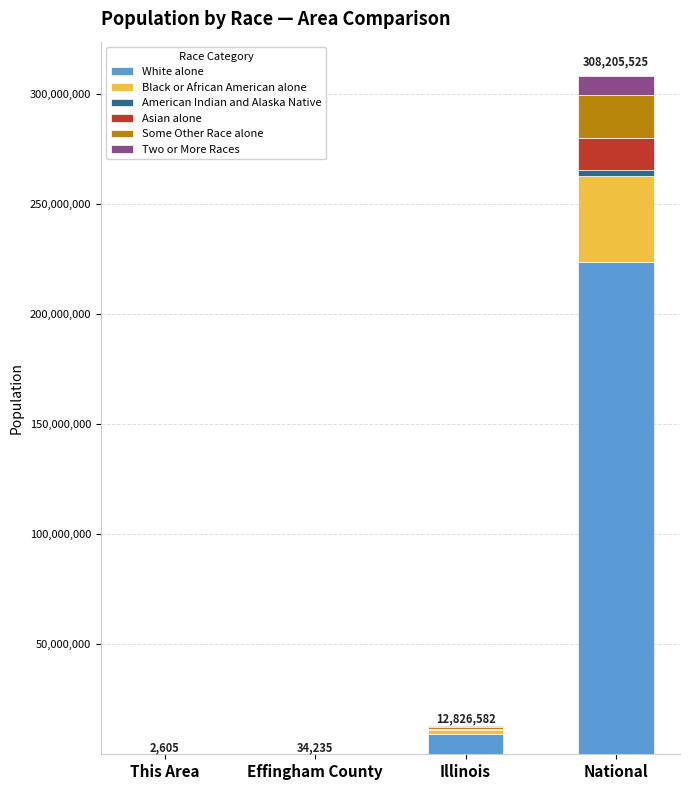

The White alone series shows 9177877 at Illinois. True or false?

True